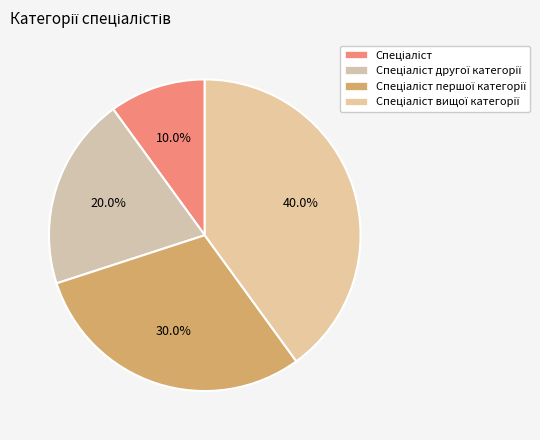

What is the ratio of the value at Спеціаліст to the value at Спеціаліст другої категорії?

0.5